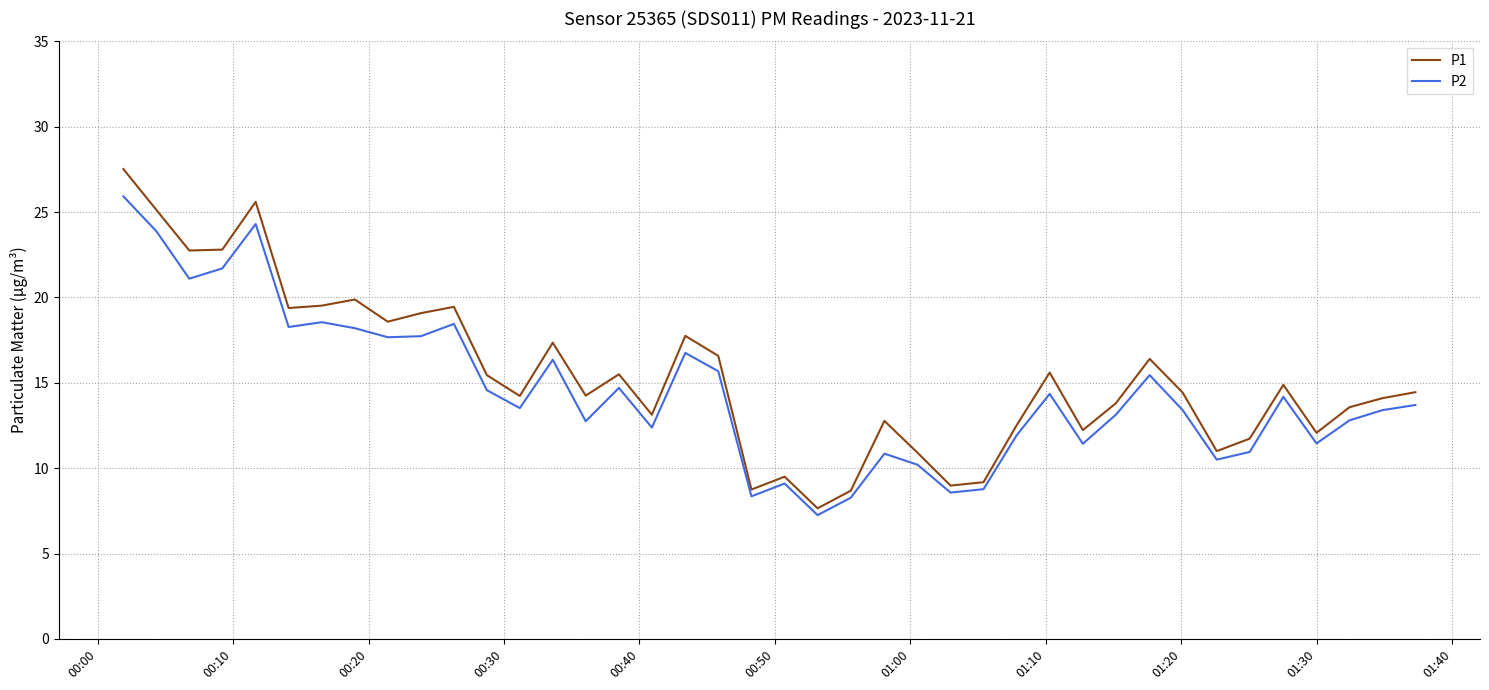

List the series in order of their peak value, lowest first.

P2, P1